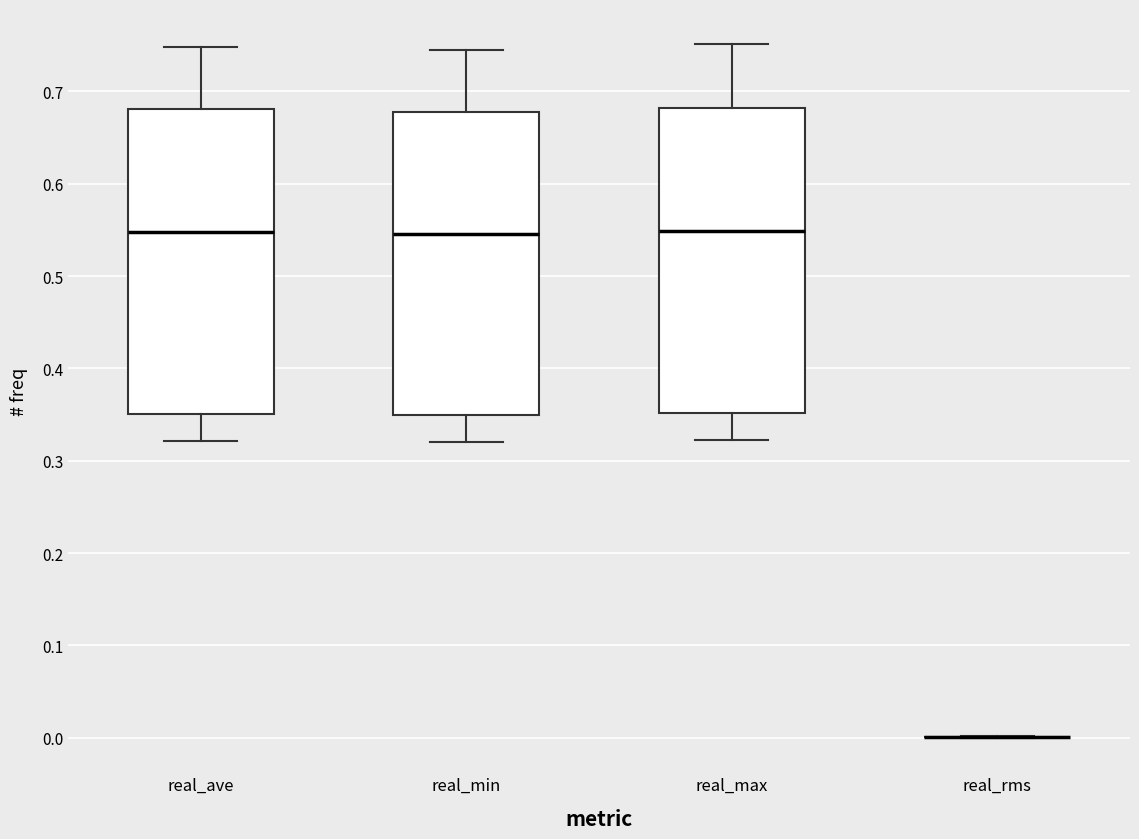

Reading left to right, transcribe this box plot: for each box, give where its median line is, the range the box spans, and where its two whiskers end, as read against the y-axis. The values are not printed on the chart, so give them approximately, as read against the axis.

real_ave: median 0.55, box 0.35 to 0.68, whiskers 0.32 to 0.75
real_min: median 0.55, box 0.35 to 0.68, whiskers 0.32 to 0.74
real_max: median 0.55, box 0.35 to 0.68, whiskers 0.32 to 0.75
real_rms: box collapsed to a line at 0.00, whiskers 0.00 to 0.00